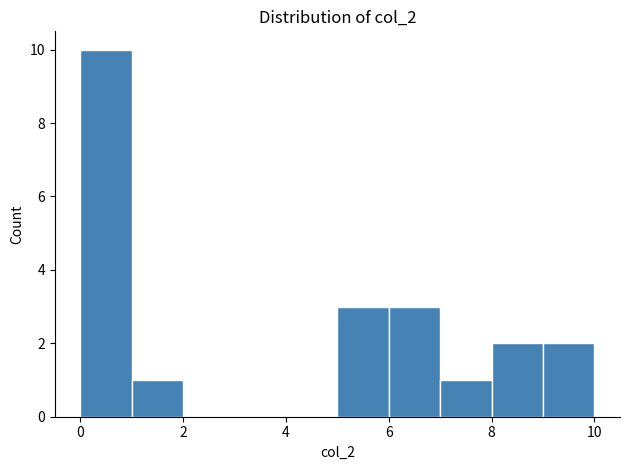

What is the height of the bar covering 9 to 10 on the x-axis? The values are not printed on the chart, so give them approximately, as read against the axis.

2